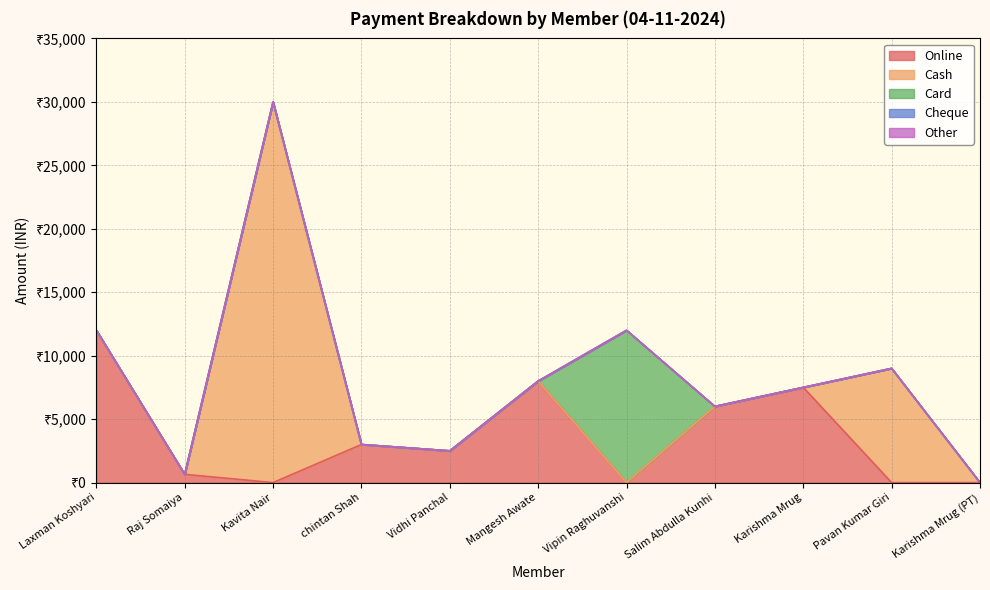

How many interior local peaks does the Cash series have?

2